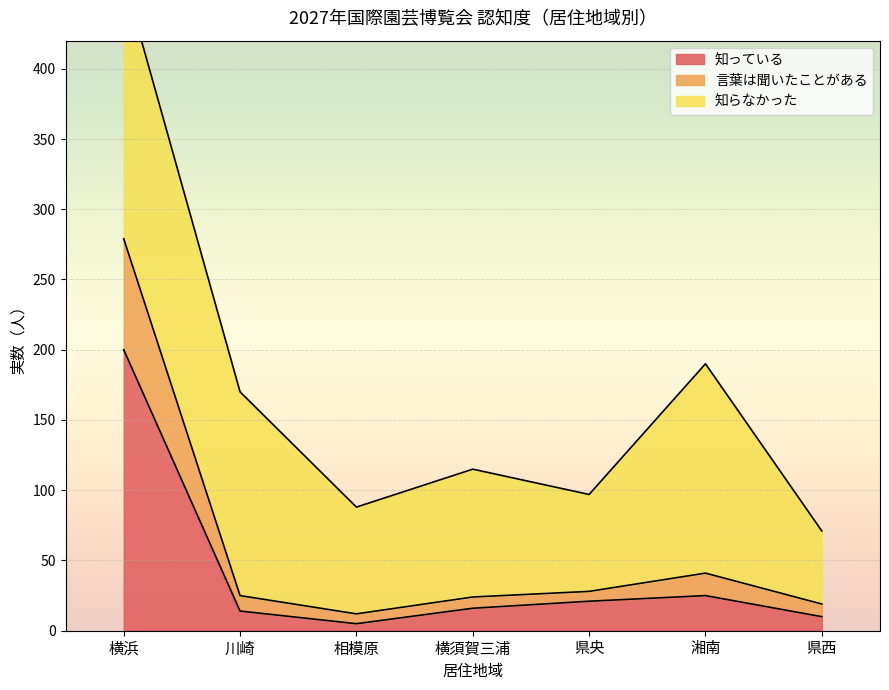

Which category has the highest value in the 知っている series?

横浜